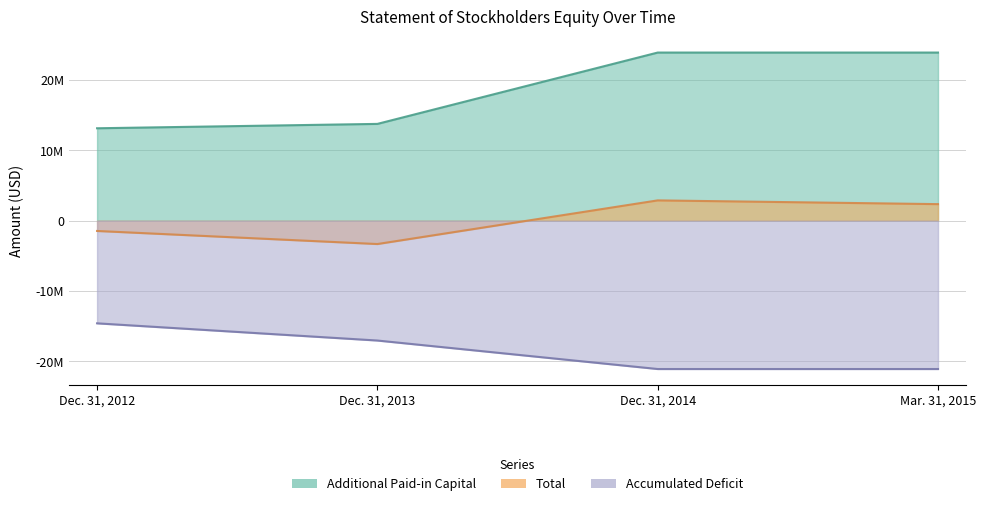

True or false: Total and Accumulated Deficit intersect in this chart.

False